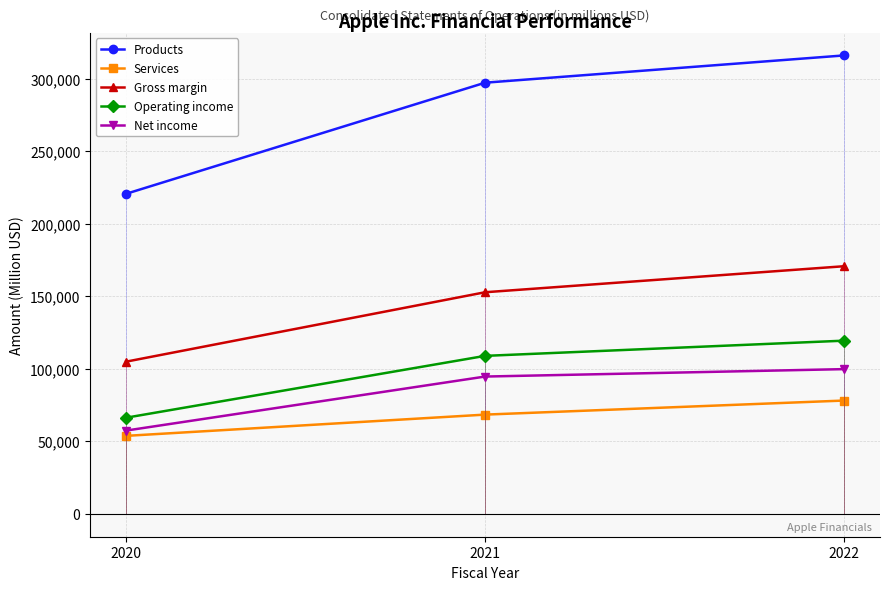

What is the total value across all series at 2020?

503170